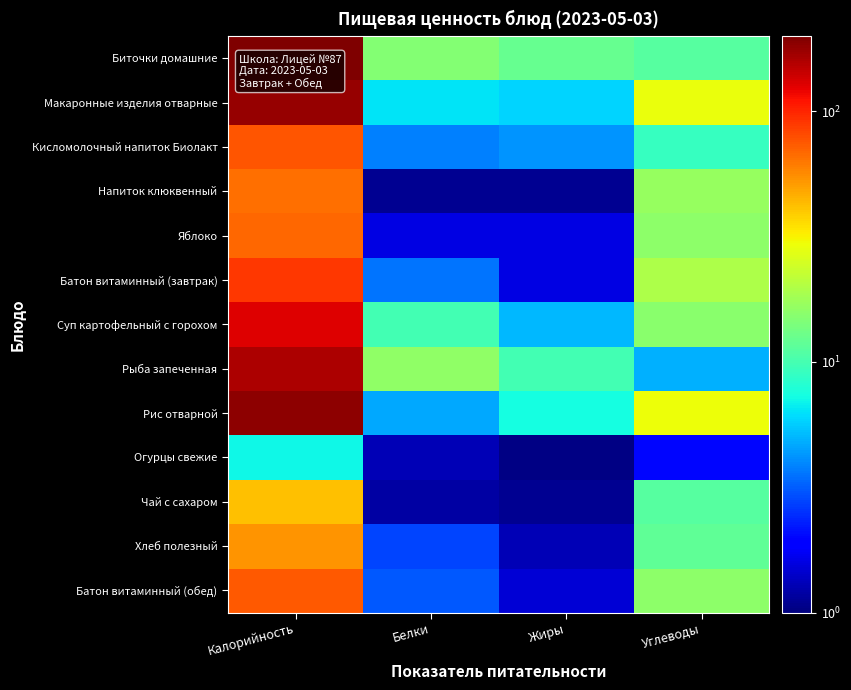

Count the number of data series in this chart.

13